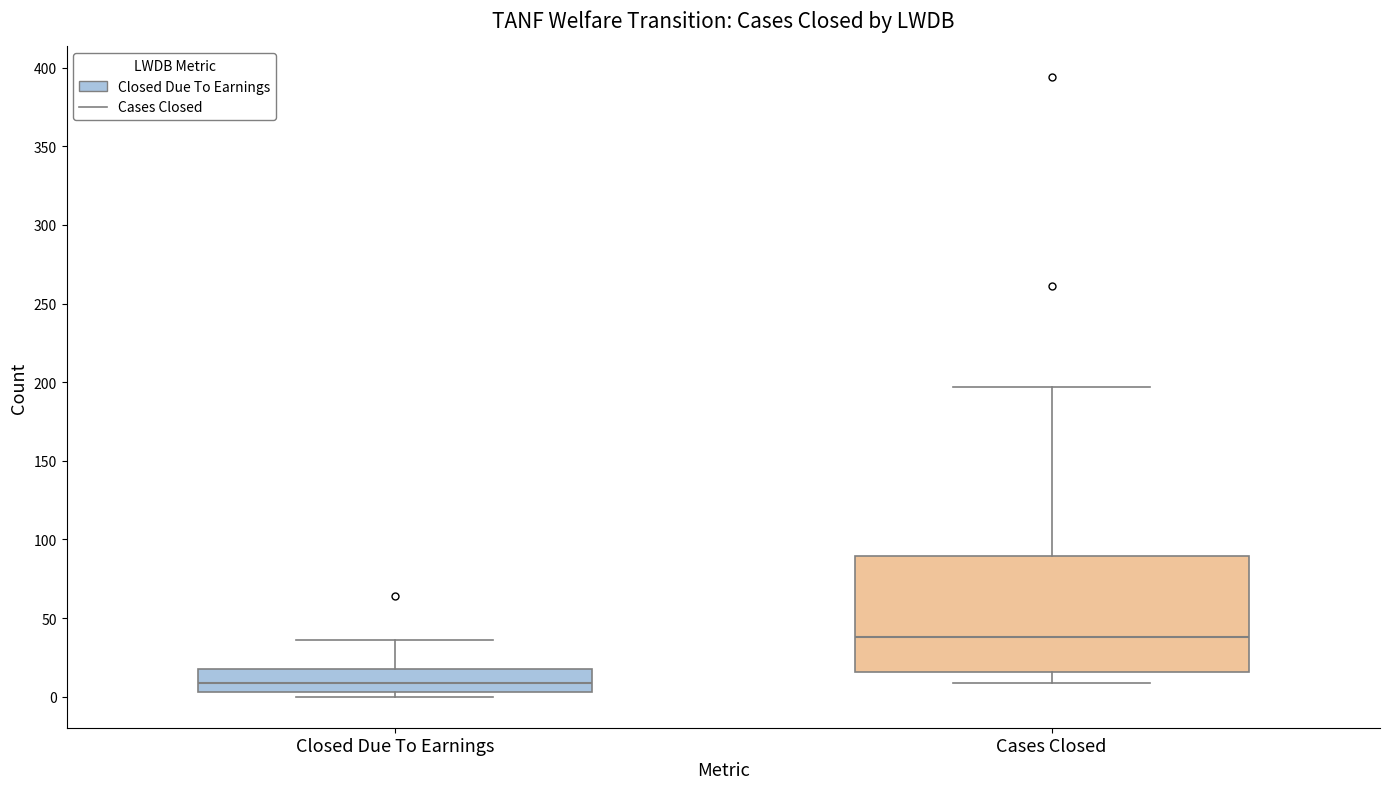

Reading left to right, read every box against the y-axis: the position of its median line, the range the box covers, and the ends of its whiskers. The values are not printed on the chart, so give them approximately, as read against the axis.

Closed Due To Earnings: median 10, box 5 to 20, whiskers 0 to 35
Cases Closed: median 40, box 15 to 90, whiskers 10 to 195